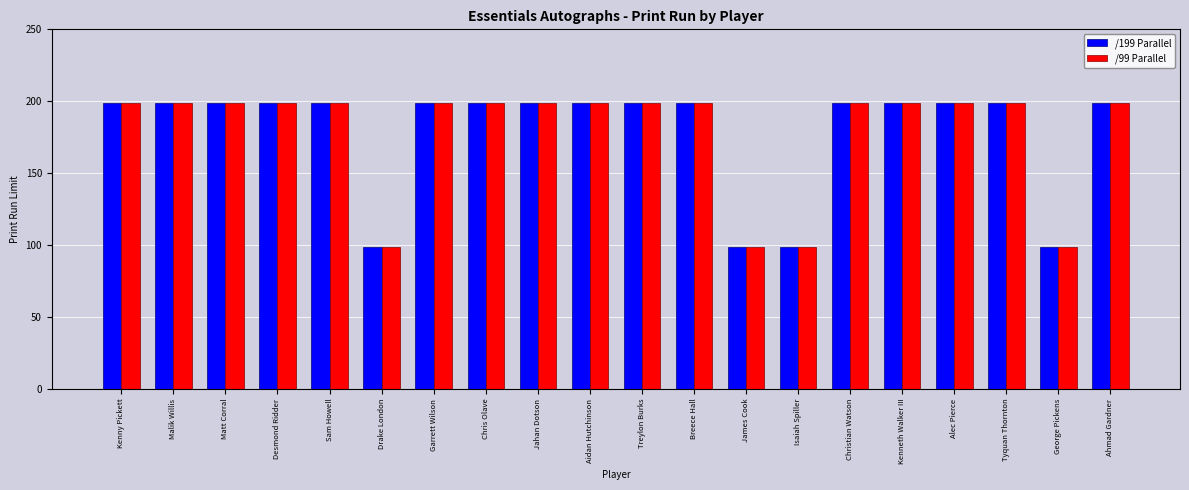

What is the total value across all series at Matt Corral?

398